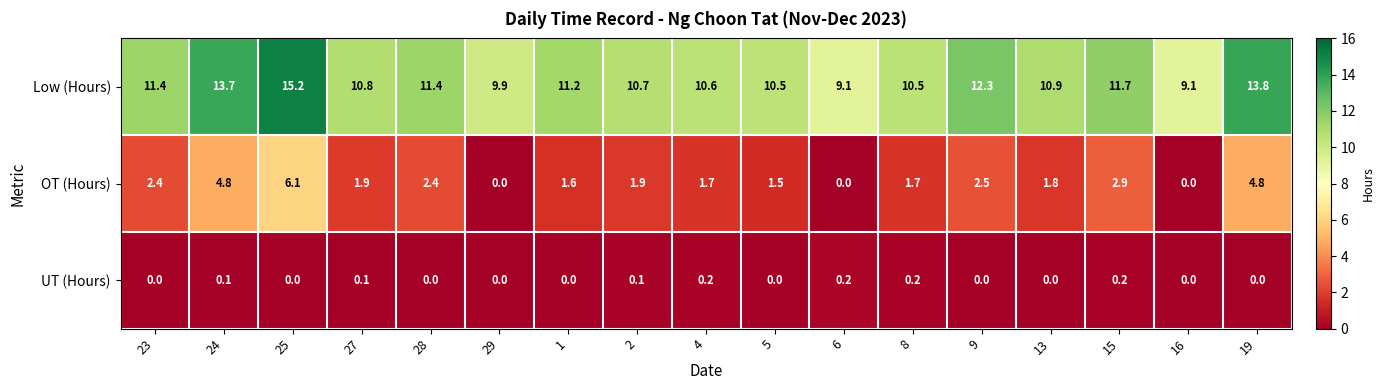

Rank the series by their average value, from lowest to highest.

UT (Hours), OT (Hours), Low (Hours)